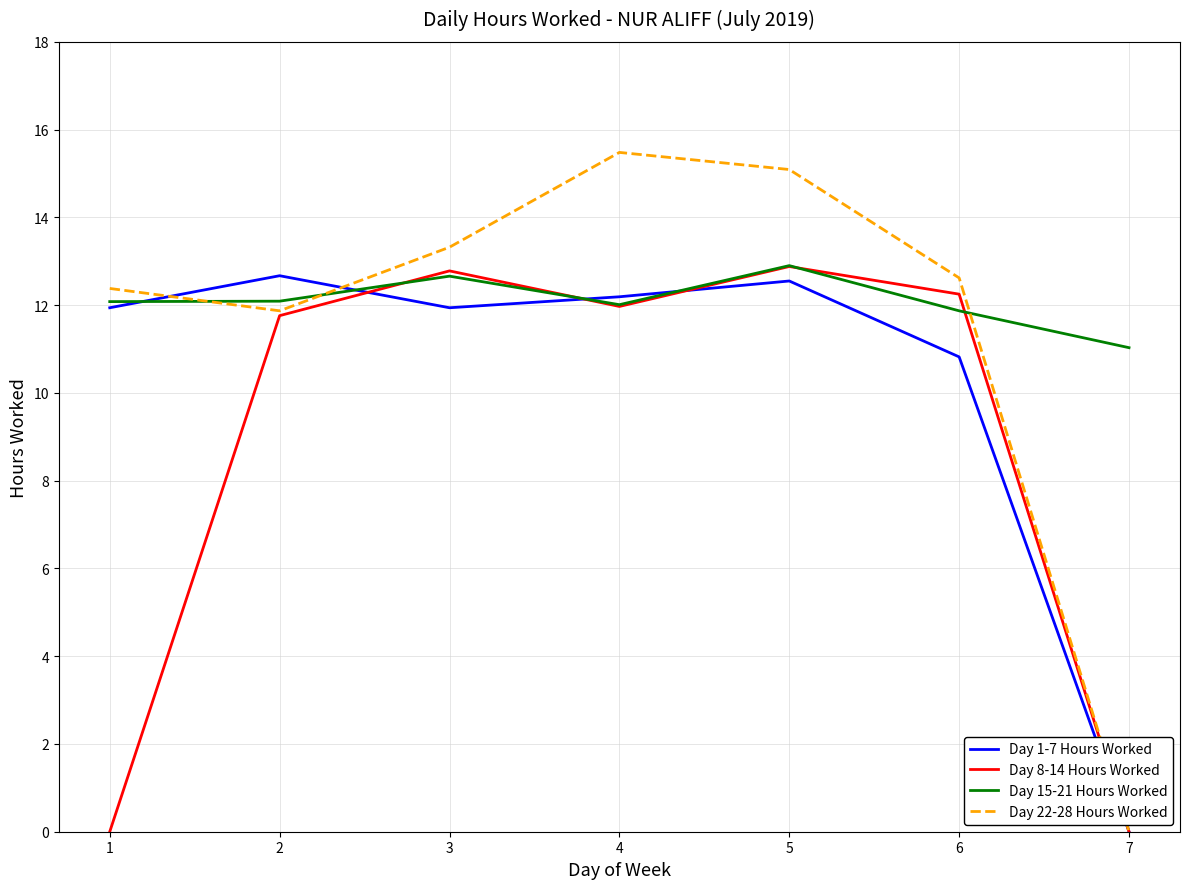

What is the difference between the maximum and minimum values in the Day 1-7 Hours Worked series?

12.7